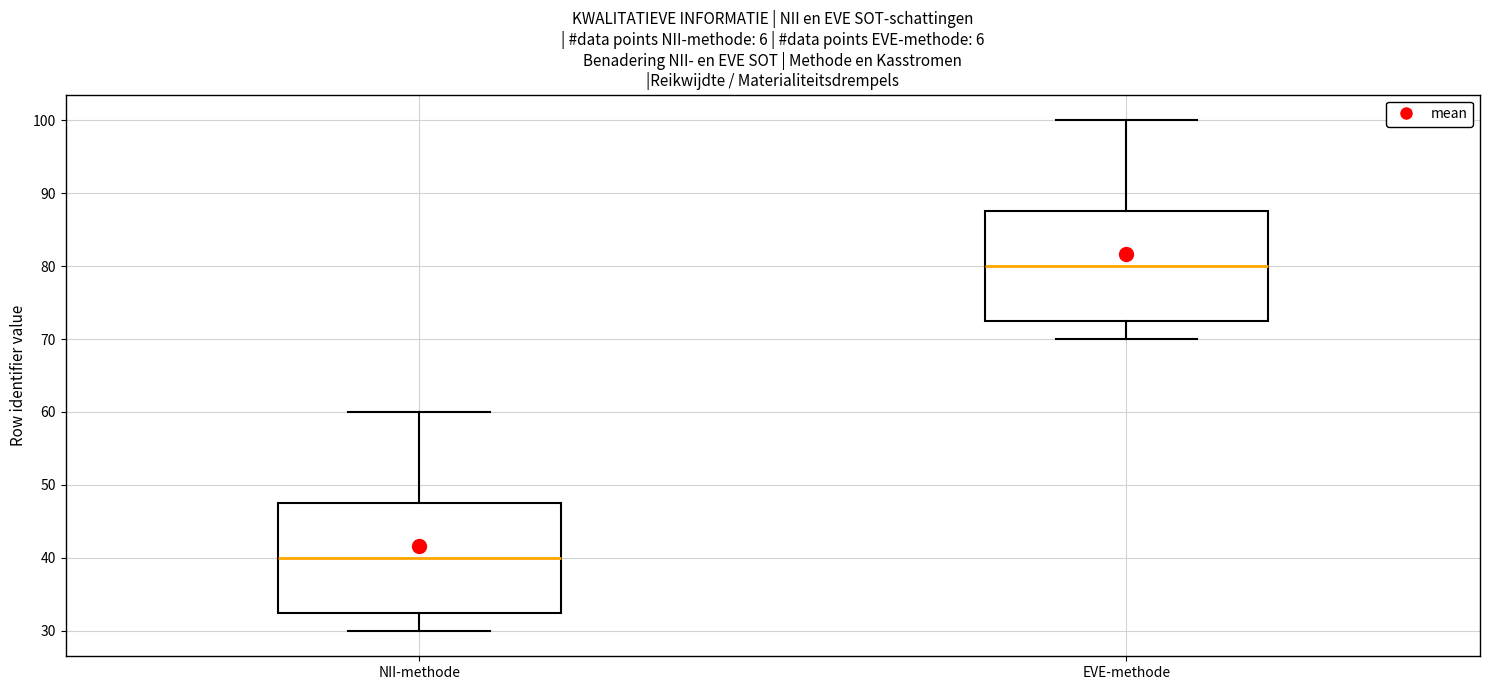

Reading left to right, read every box against the y-axis: the position of its median line, the range the box covers, and the ends of its whiskers. The values are not printed on the chart, so give them approximately, as read against the axis.

NII-methode: median 40, box 33 to 48, whiskers 30 to 60
EVE-methode: median 80, box 73 to 88, whiskers 70 to 100